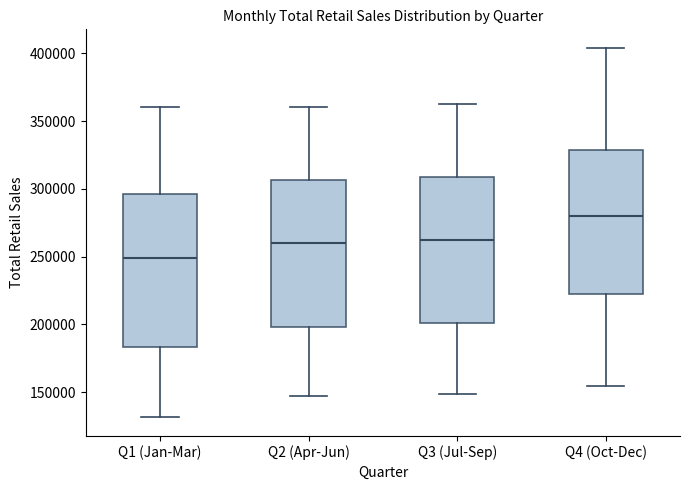

Reading left to right, read every box against the y-axis: the position of its median line, the range the box covers, and the ends of its whiskers. The values are not printed on the chart, so give them approximately, as read against the axis.

Q1 (Jan-Mar): median 250000, box 185000 to 295000, whiskers 130000 to 360000
Q2 (Apr-Jun): median 260000, box 200000 to 305000, whiskers 145000 to 360000
Q3 (Jul-Sep): median 260000, box 200000 to 310000, whiskers 150000 to 365000
Q4 (Oct-Dec): median 280000, box 225000 to 330000, whiskers 155000 to 405000